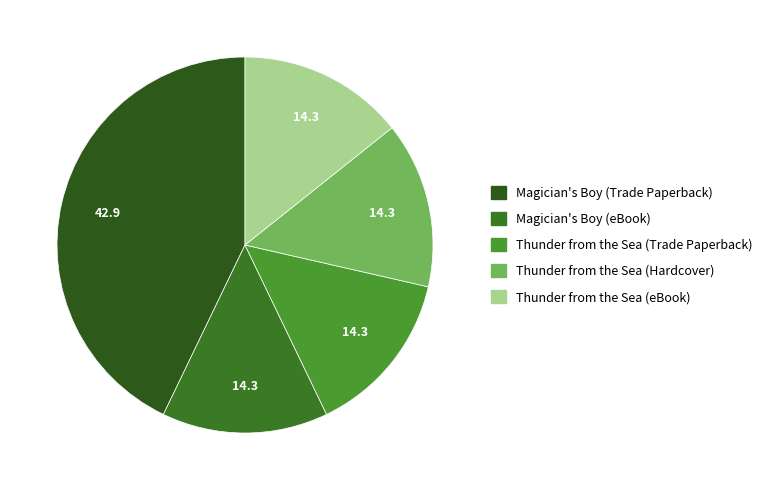

Rank the categories by value from lowest to highest.

Magician's Boy (eBook), Thunder from the Sea (Trade Paperback), Thunder from the Sea (Hardcover), Thunder from the Sea (eBook), Magician's Boy (Trade Paperback)